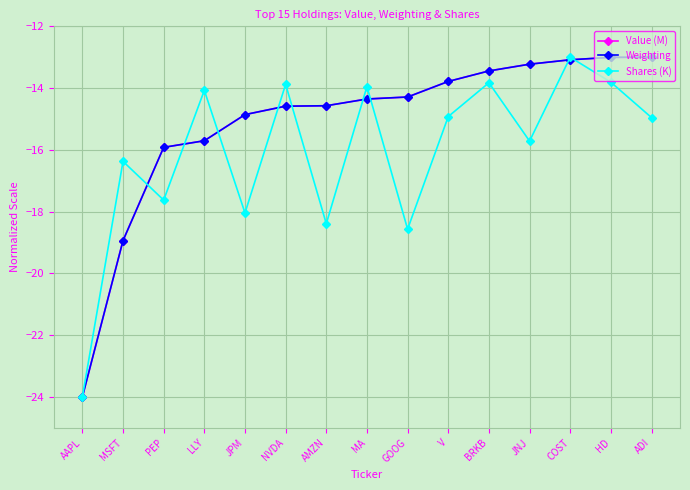

What is the spread (max minus min) of values at JPM?

3.2